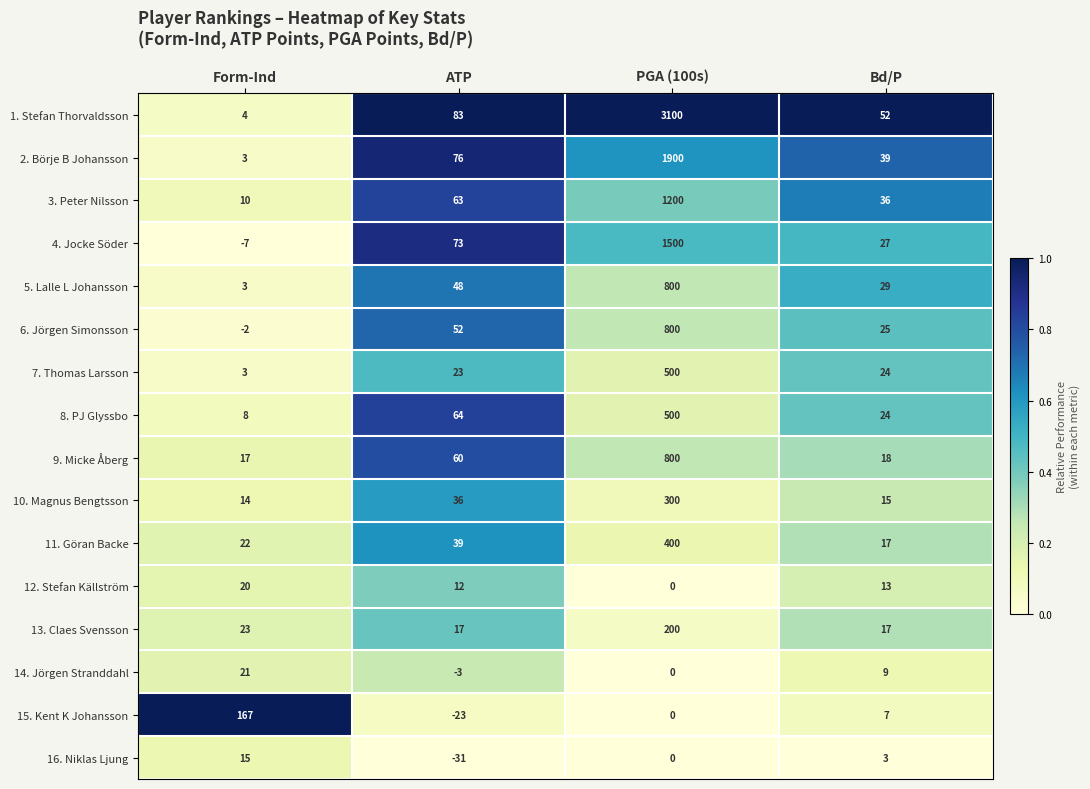

At which label is 6. Jörgen Simonsson closest to 399?

ATP